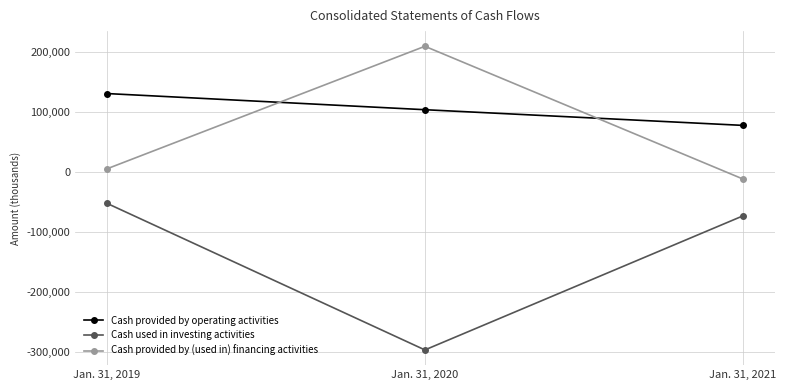

What is the total value across all series at Jan. 31, 2021?

-6479